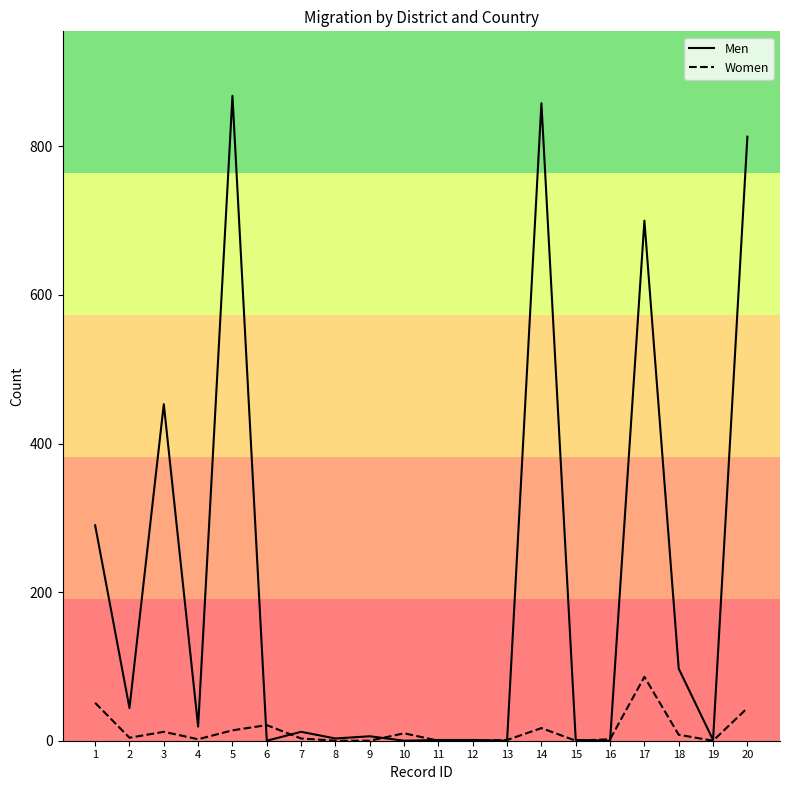

Where does the Women series first go above 4?

1